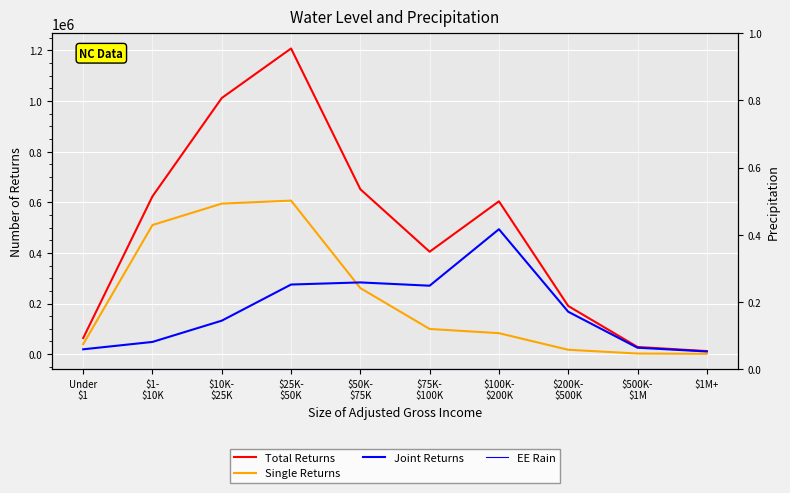

How many interior local peaks does the Single Returns series have?

1